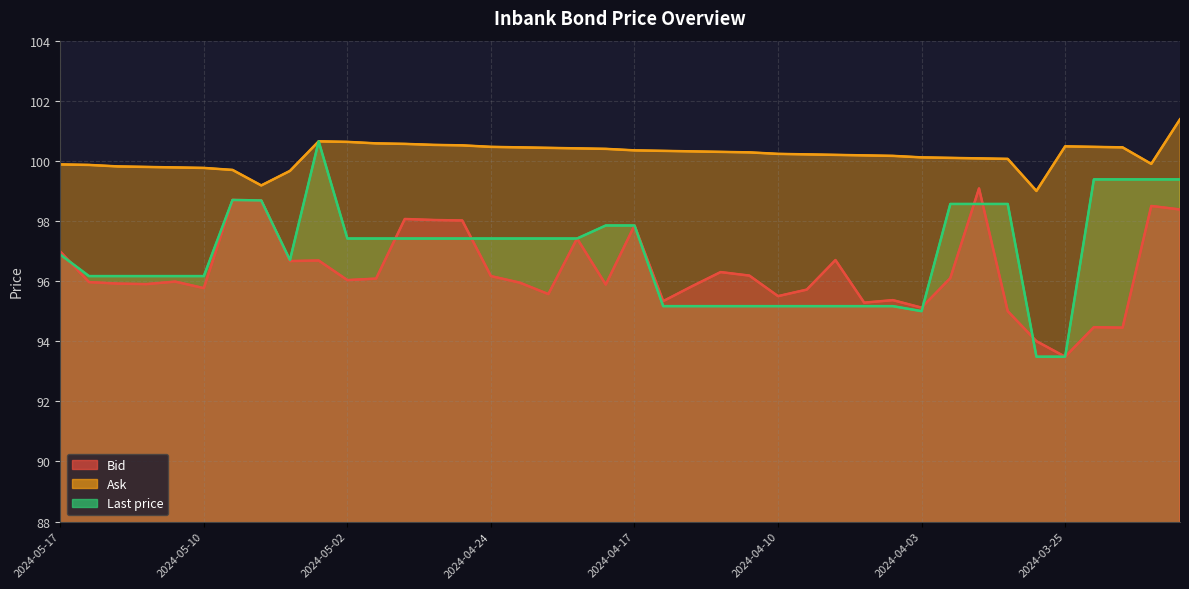

In Last price, how many points are lower than both neighbors (excluding endpoints)?

2